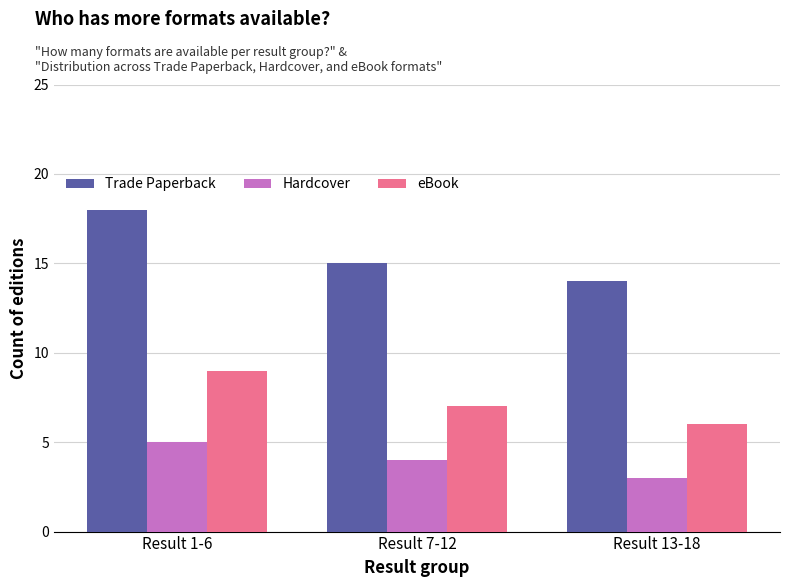

What is the value of the Hardcover bar at the 2nd from the left?

4